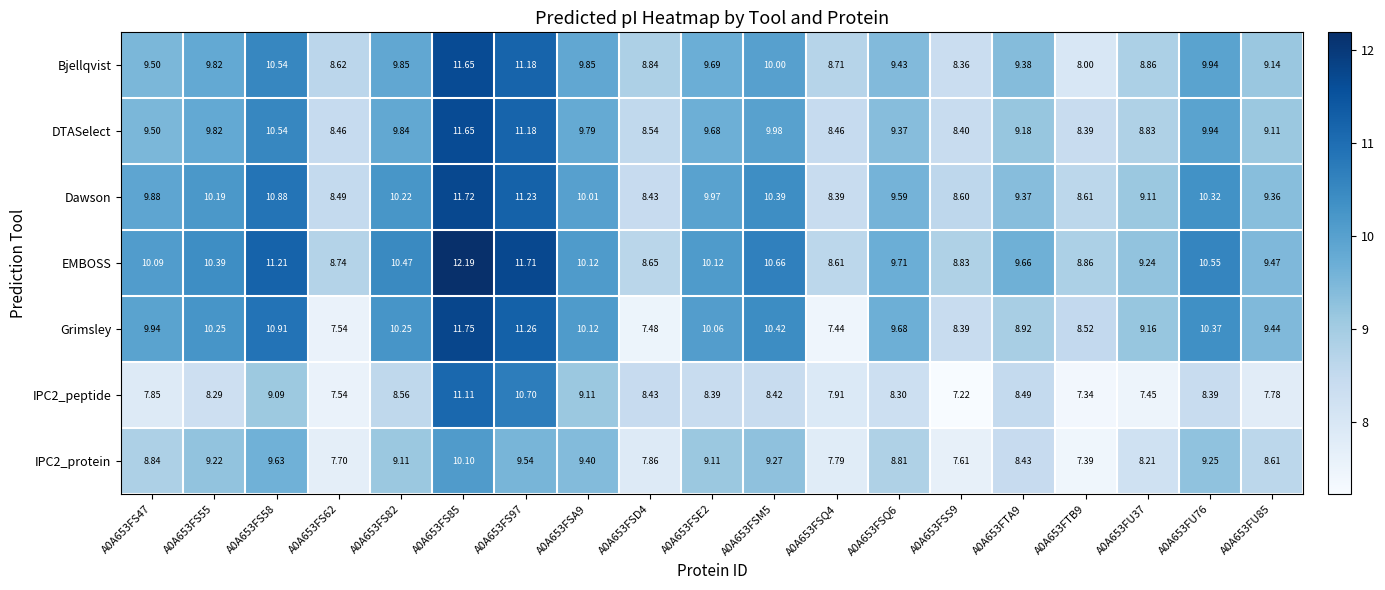

What is the difference between the highest and lowest values at A0A653FSA9?

1.0